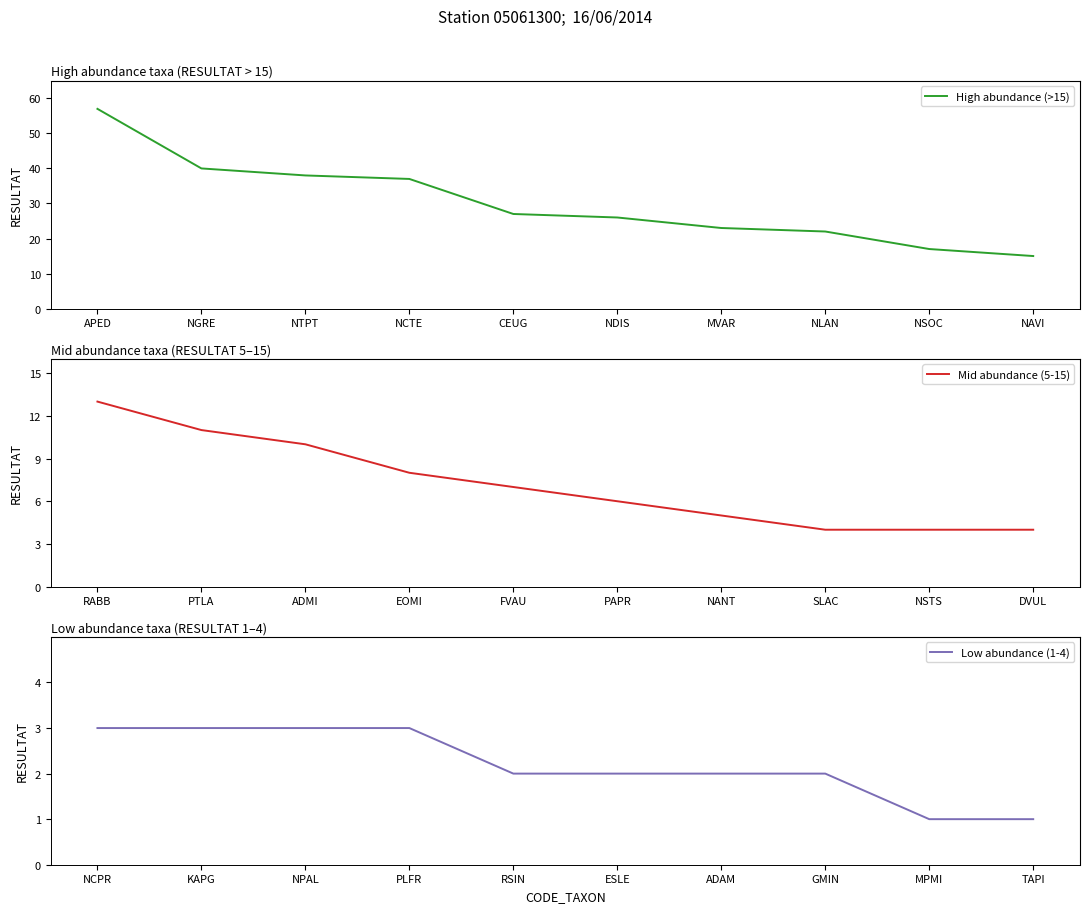

At how many categories does at least one series exceed 25?

6